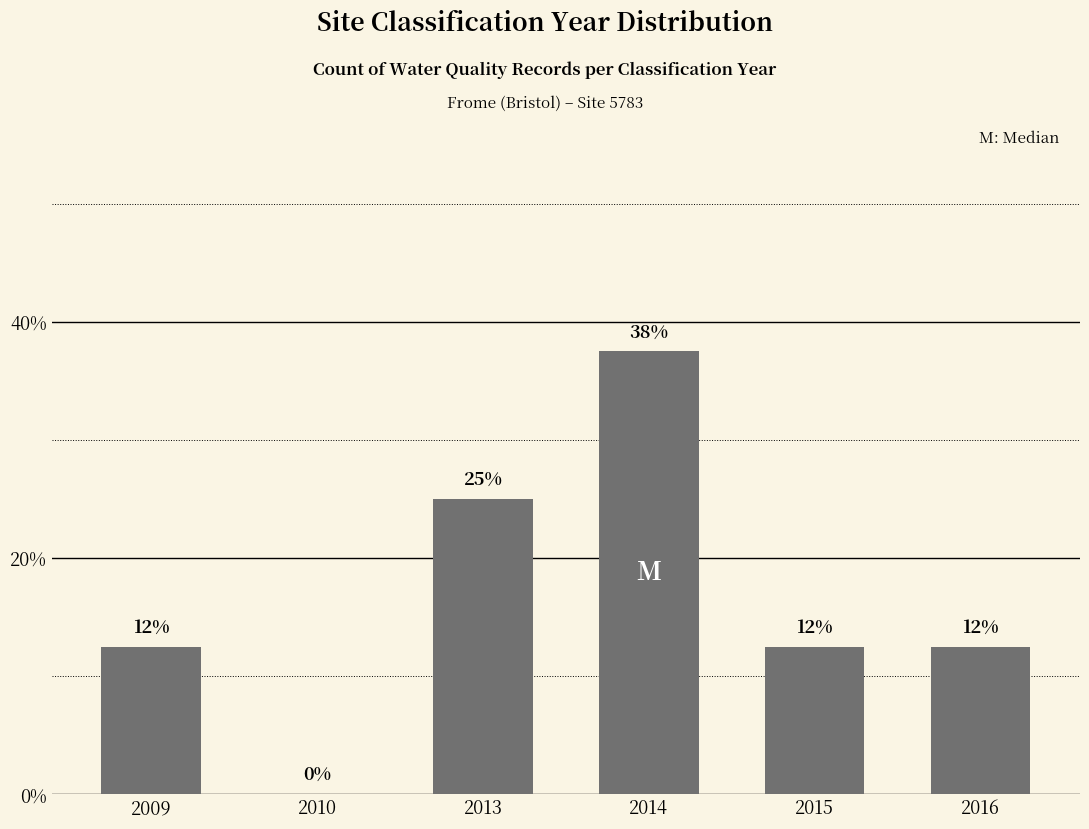

The value at 2015 is 19.3. True or false?

False